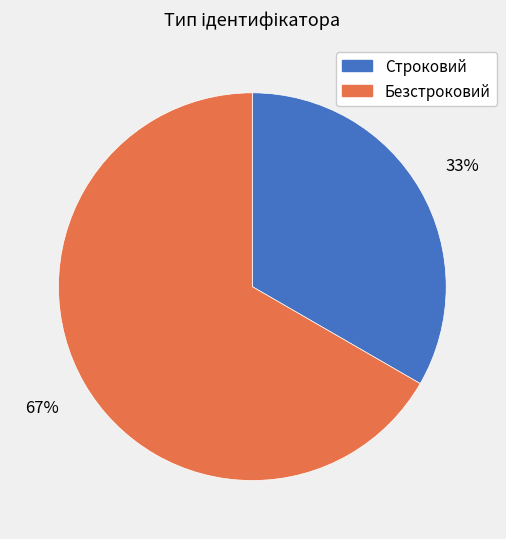

Approximately how many times larger is the value at Строковий compared to Безстроковий?

0.5